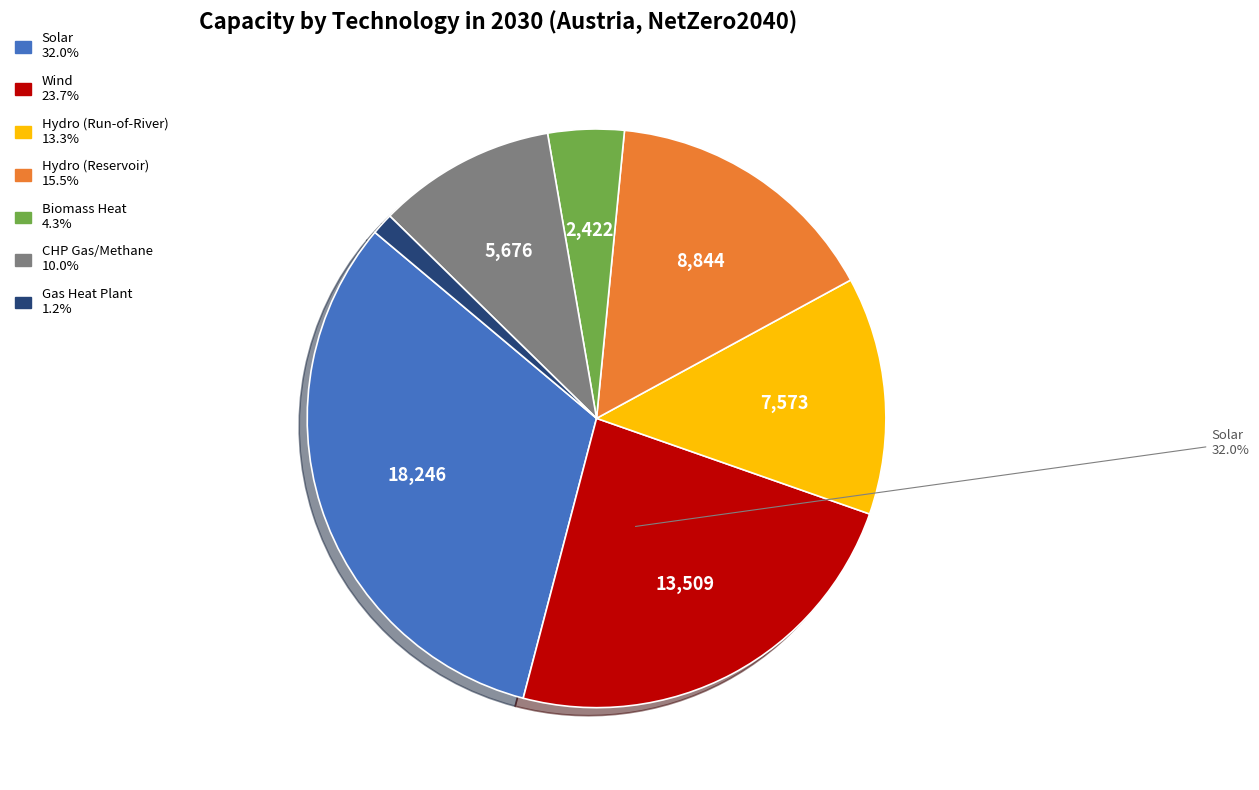

Is there a majority slice in this chart?

No